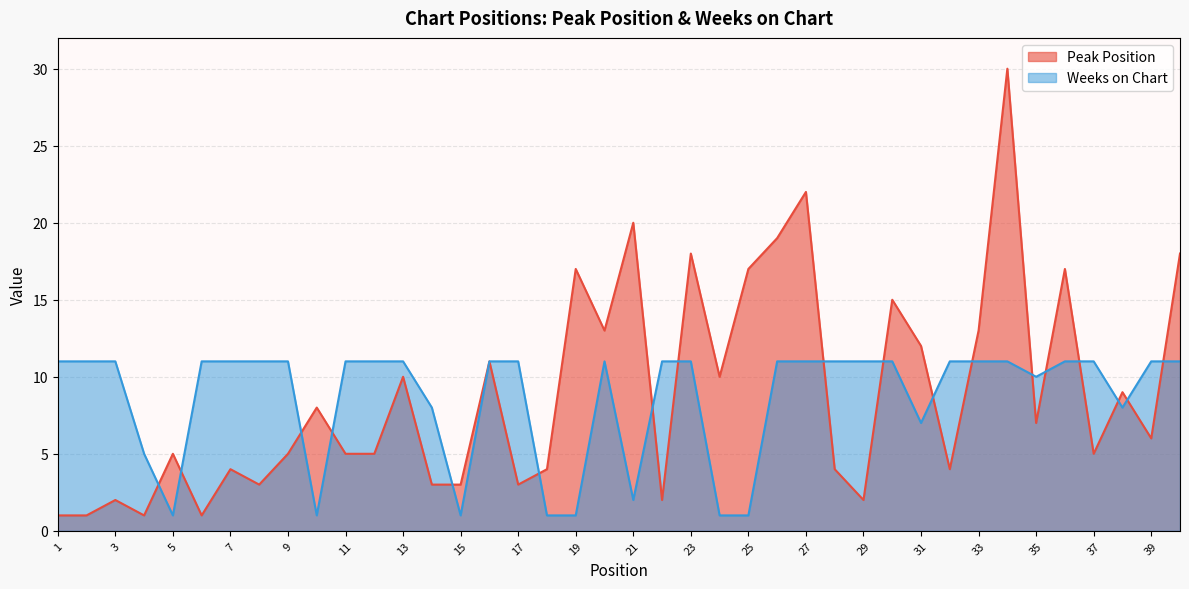

Reading right to left, extract all data points from this chart.

Peak Position: 18	6	9	5	17	7	30	13	4	12	15	2	4	22	19	17	10	18	2	20	13	17	4	3	11	3	3	10	5	5	8	5	3	4	1	5	1	2	1	1
Weeks on Chart: 11	11	8	11	11	10	11	11	11	7	11	11	11	11	11	1	1	11	11	2	11	1	1	11	11	1	8	11	11	11	1	11	11	11	11	1	5	11	11	11